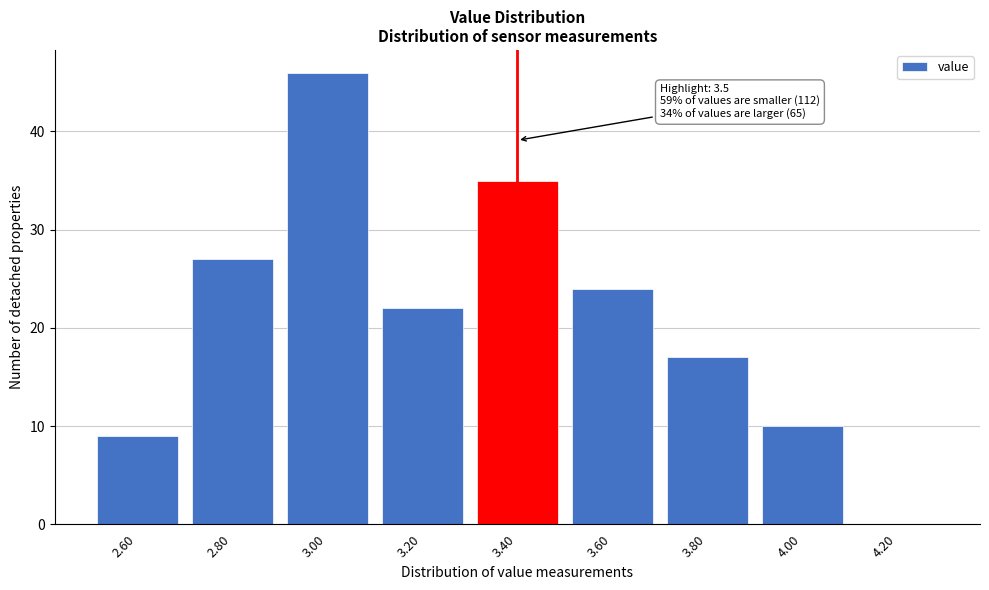

Reading left to right, transcribe all the data shown in this chart.

2.60=9	2.80=27	3.00=46	3.20=22	3.40=35	3.60=24	3.80=17	4.00=10	4.20=0